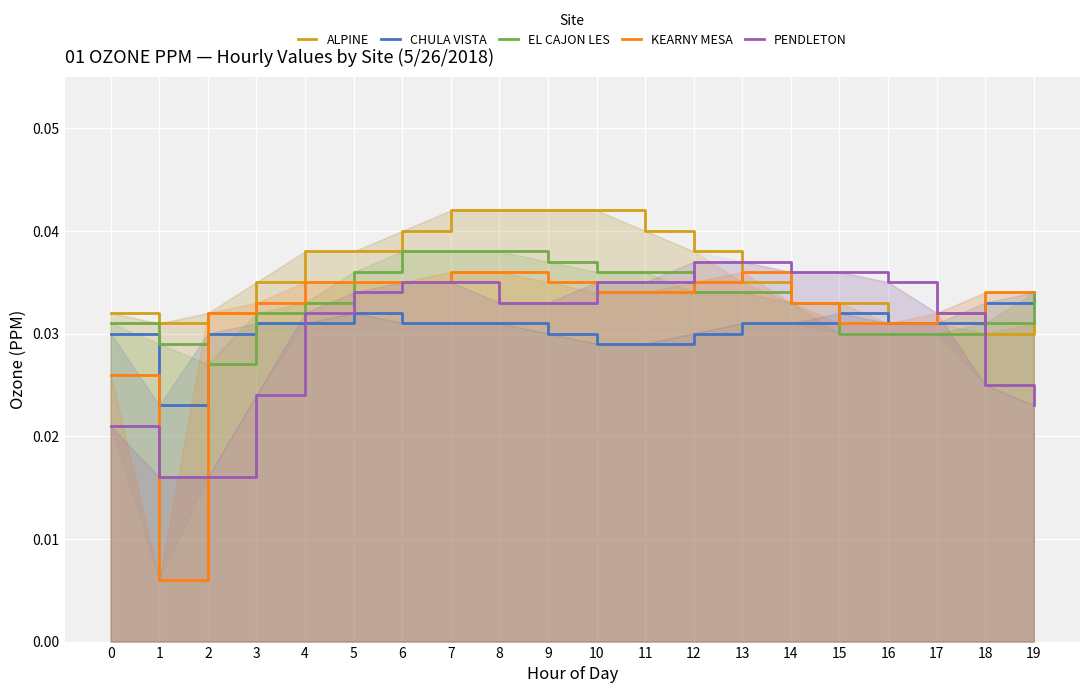

Which series has the largest range (max minus min)?

KEARNY MESA